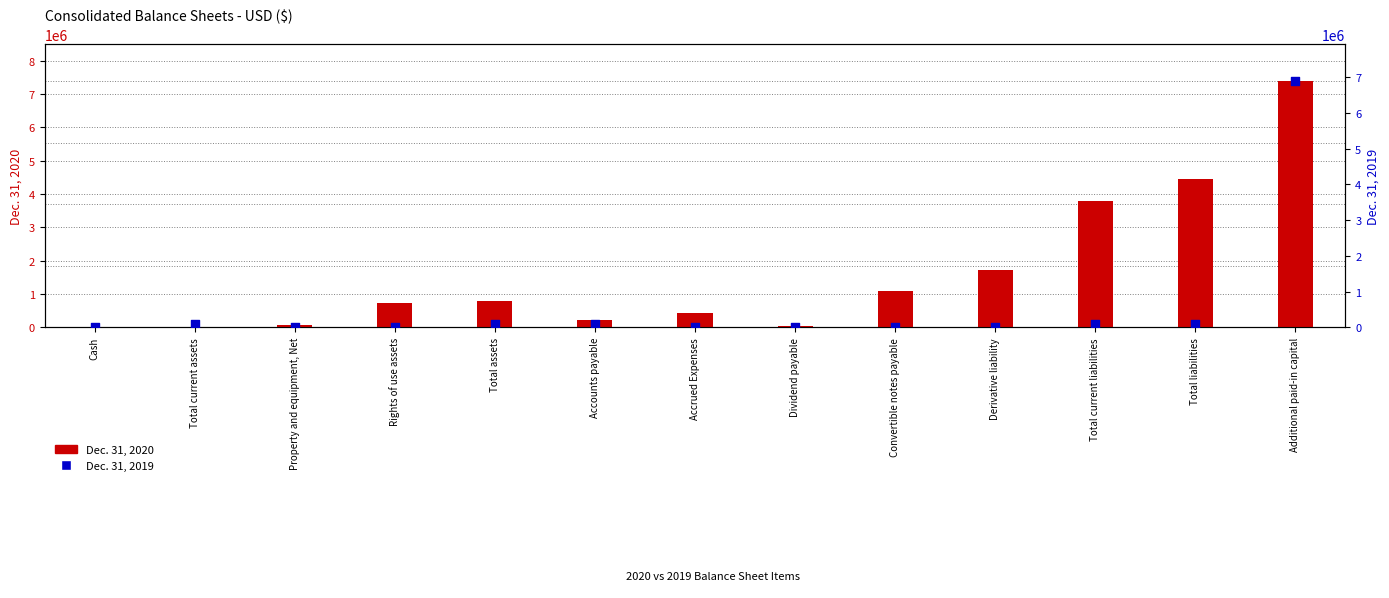

At which category is the sum across all series the highest?

Additional paid-in capital